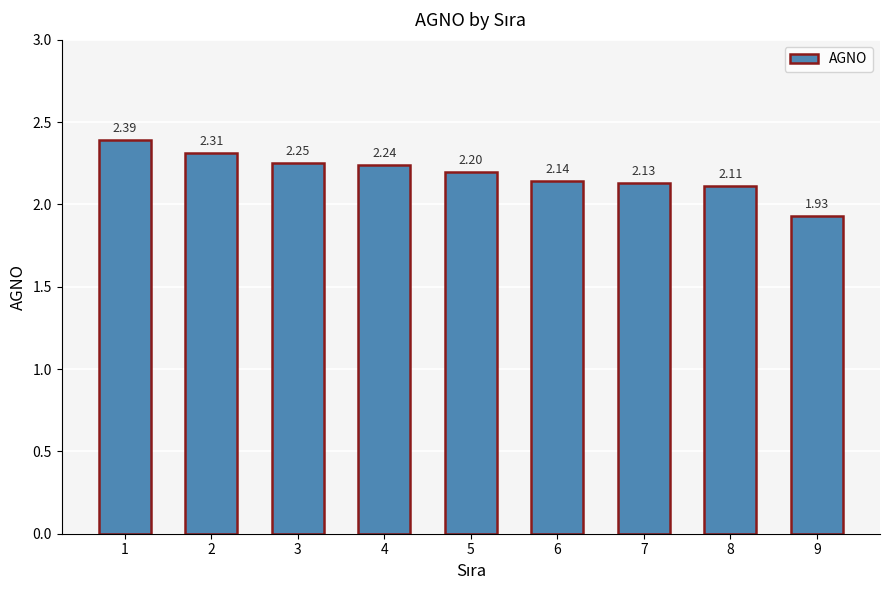

What value does the data have at 4?

2.2